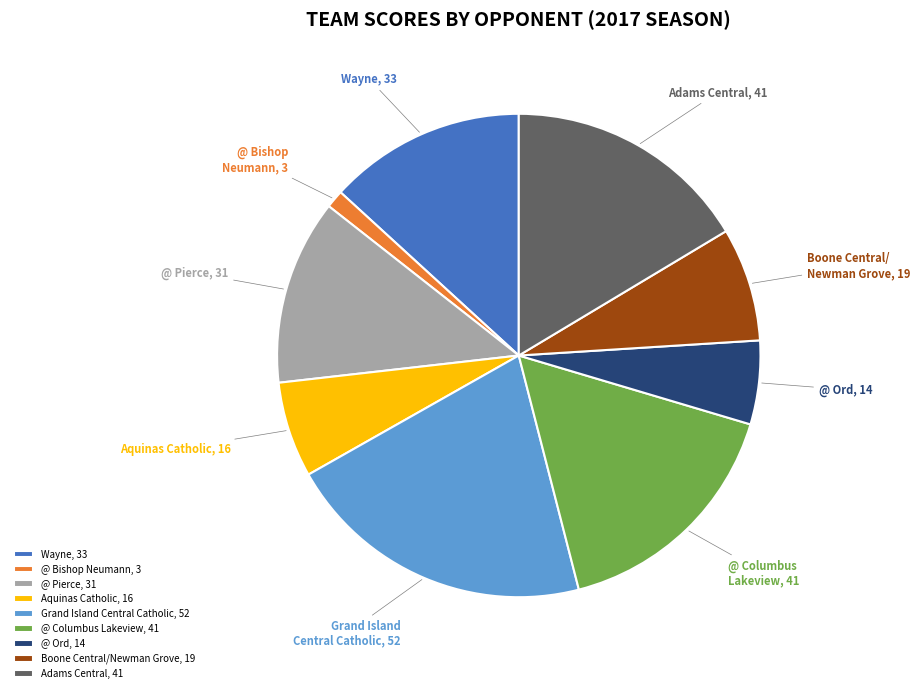

Count the number of slices in the pie.

9